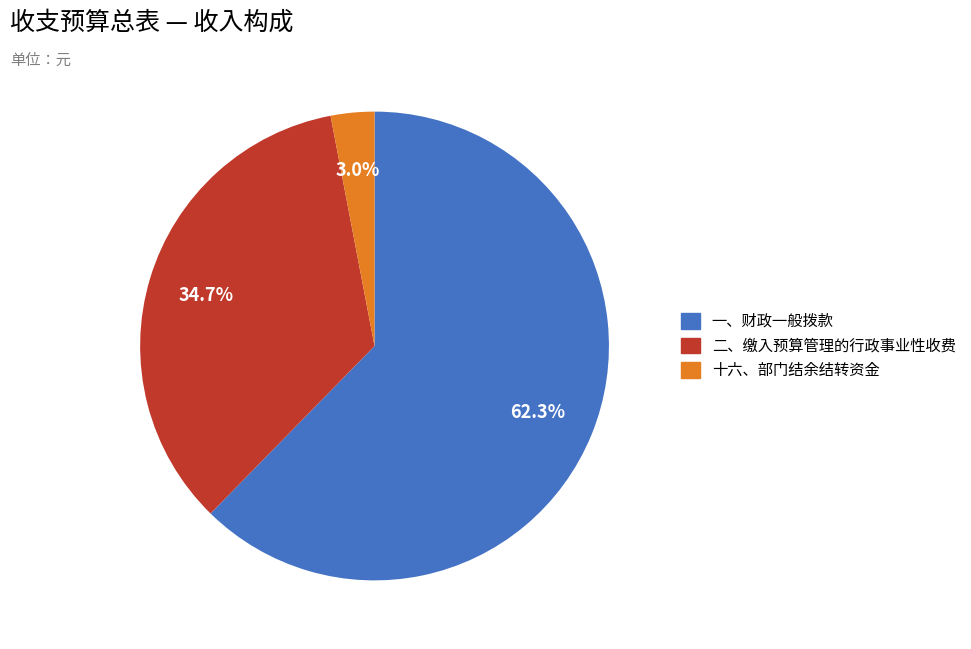

How much of the chart is everything except 一、财政一般拨款?

37.7%